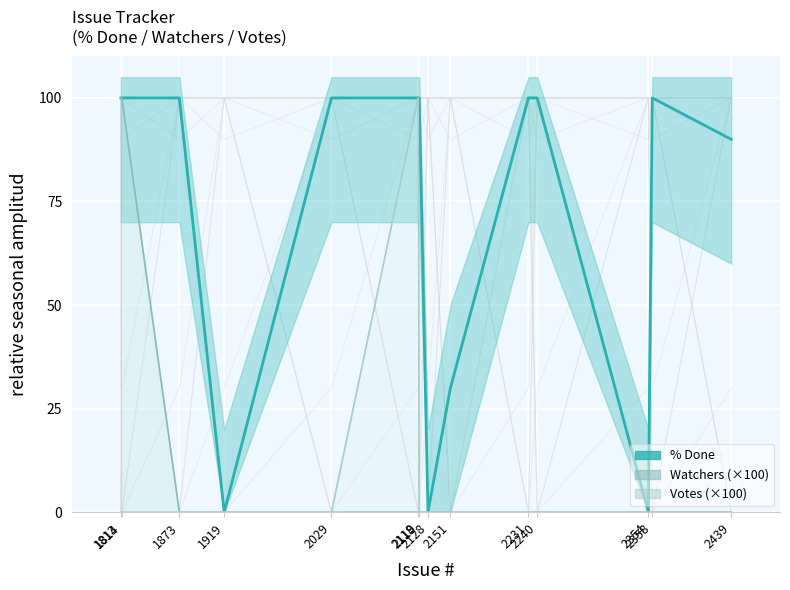

What is the sum of the % Done values at 2240 and 2358?

200